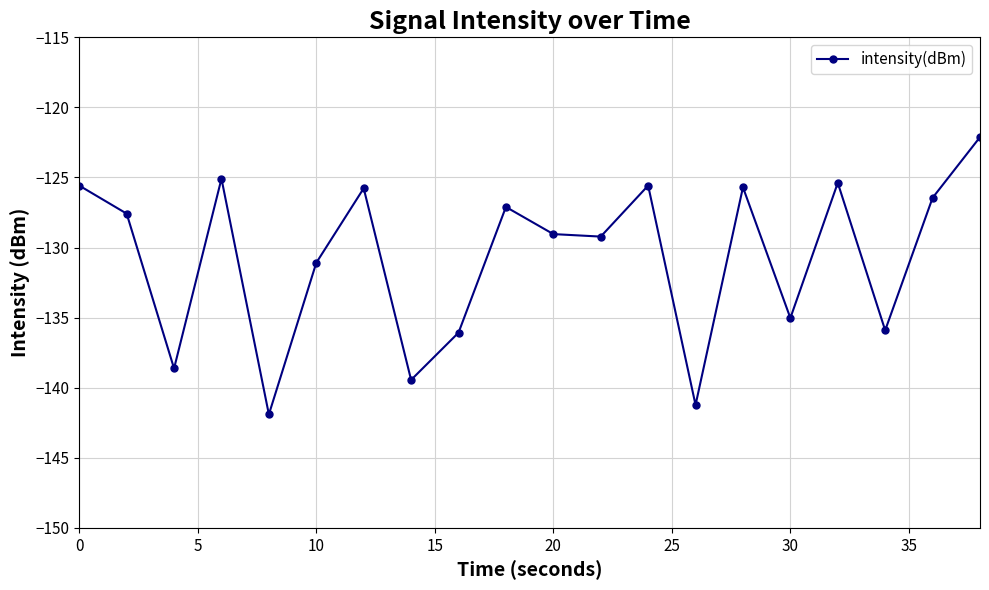

What is the minimum value shown in the chart?

-141.9